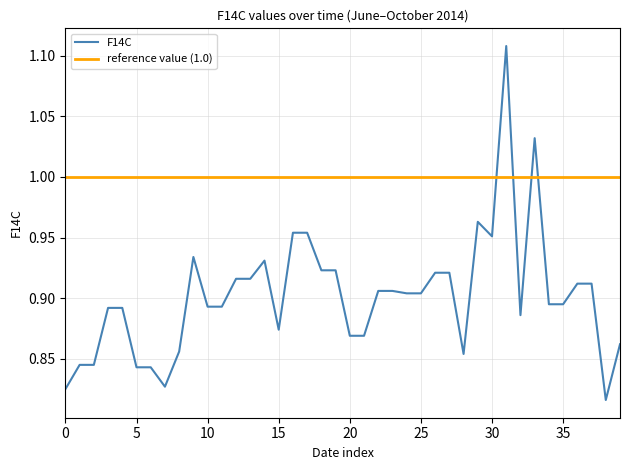

Which label corresponds to the largest value in the chart?

2014-09-16